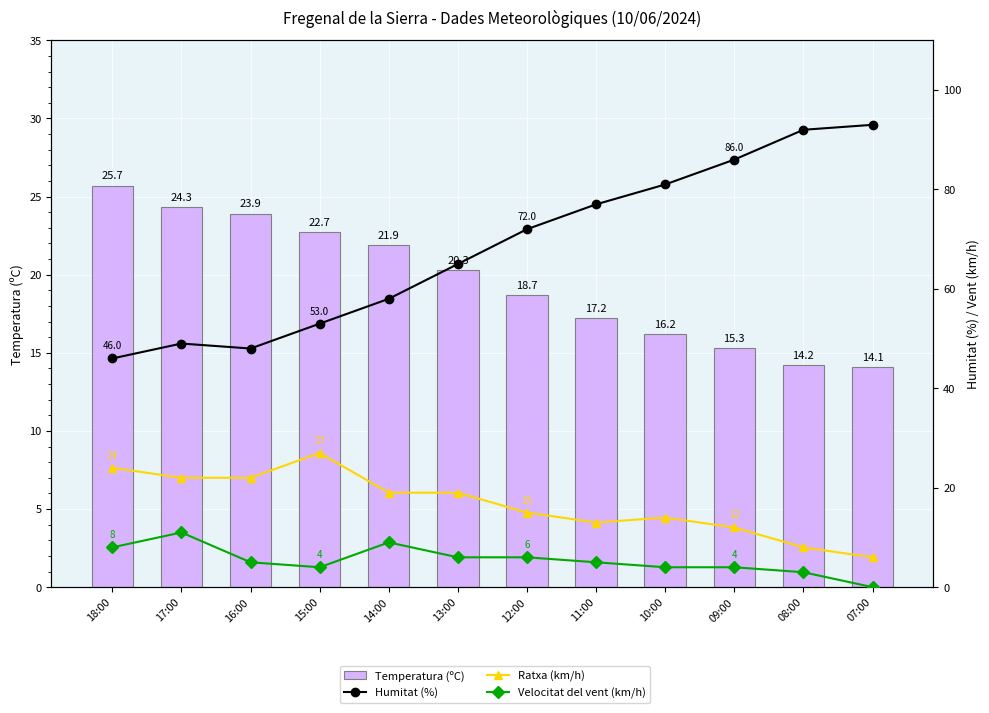

Read the Humitat (%) value at 10:00.

81.0